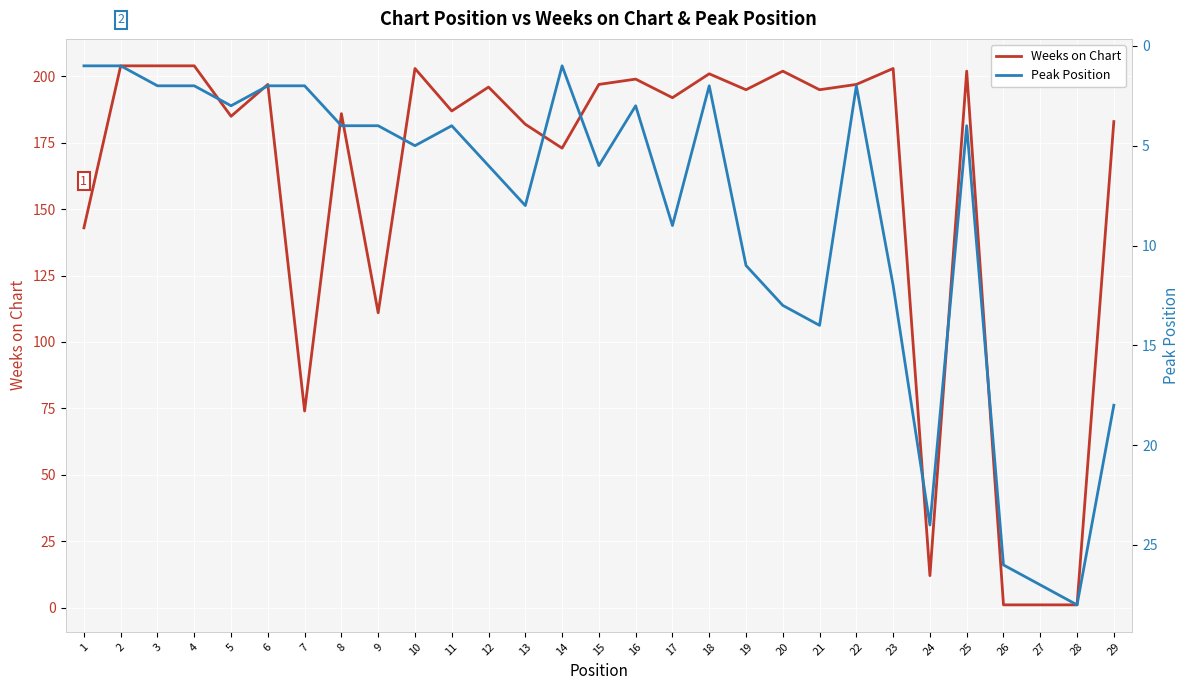

At how many categories does at least one series exceed 108?

24